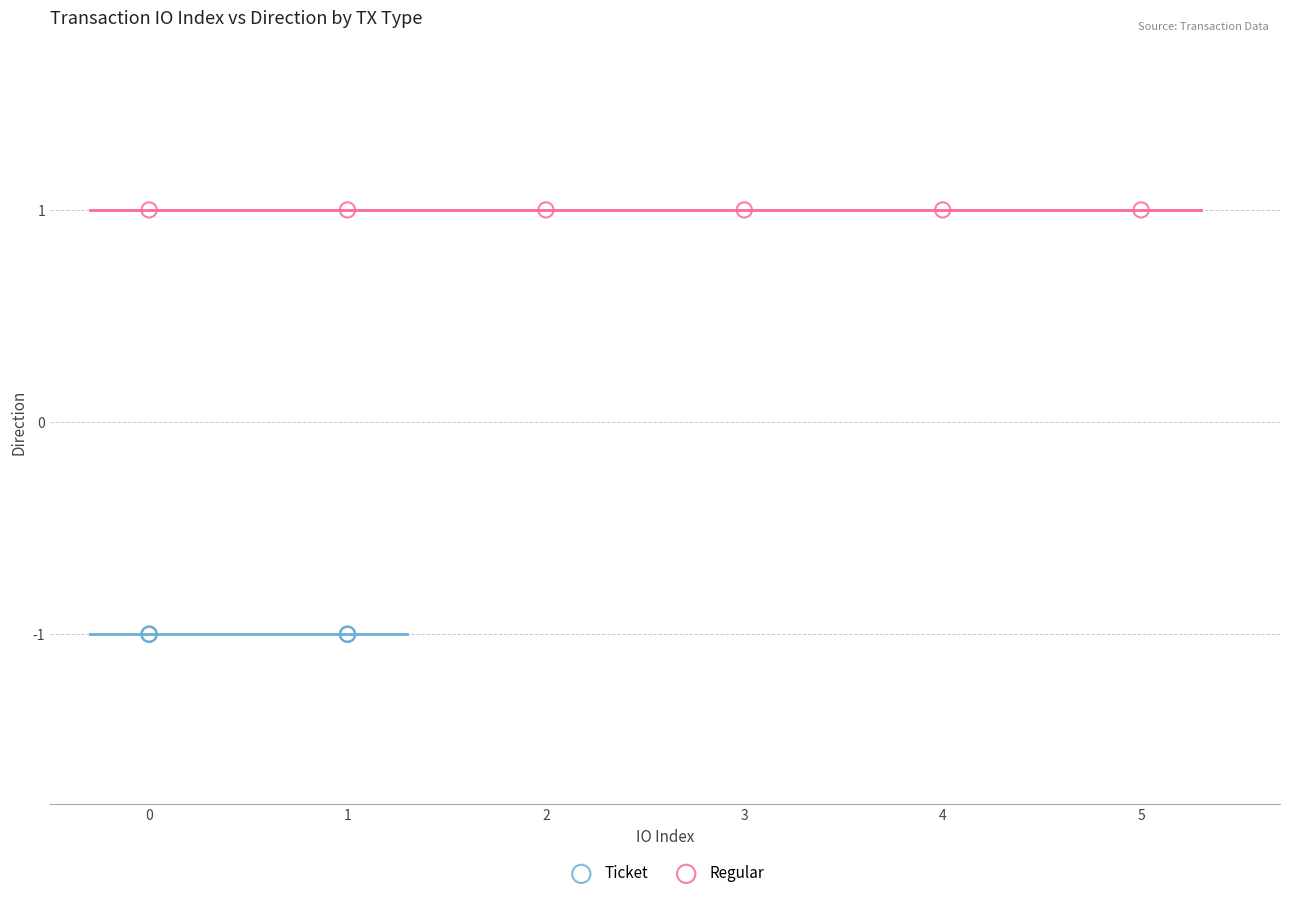

Which series contains the lowest Y value?

Ticket